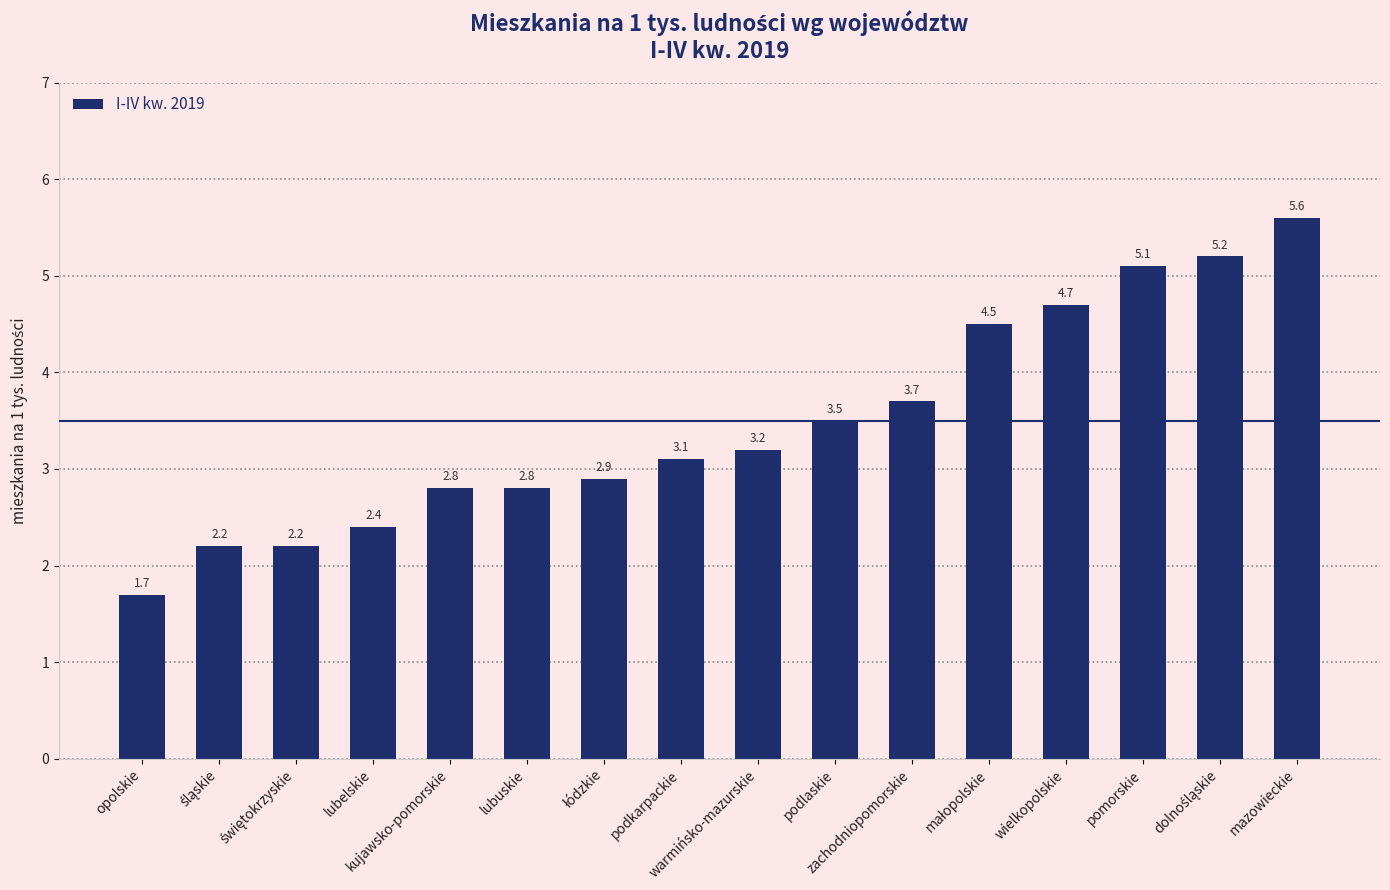

What is the sum of all values?

55.6